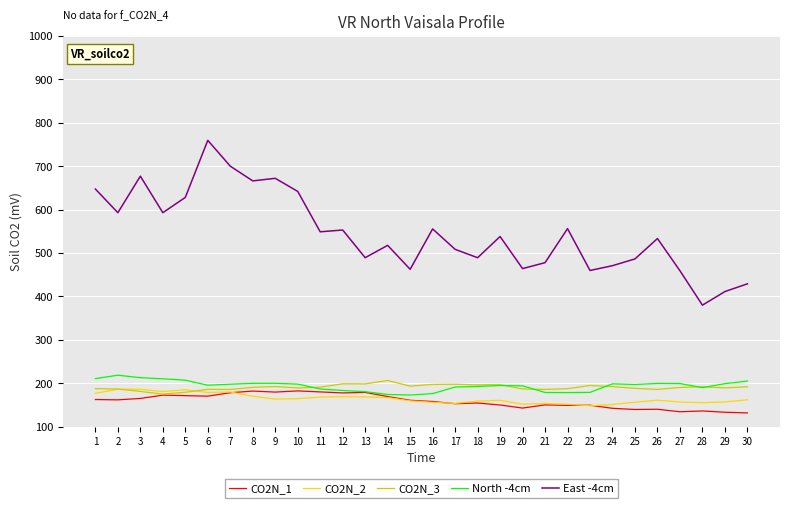

What is the lowest value of the North -4cm series?

172.9